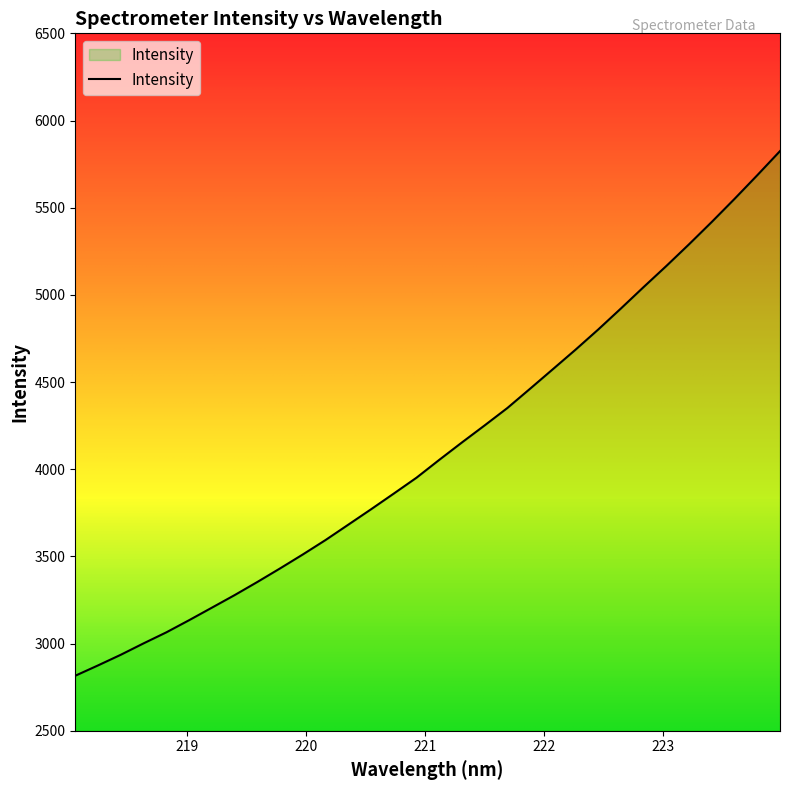

What is the difference between the maximum and minimum values?

3009.0